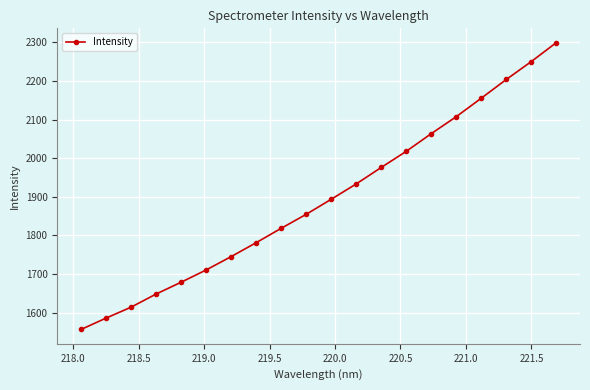

What is the smallest value displayed?

1556.4